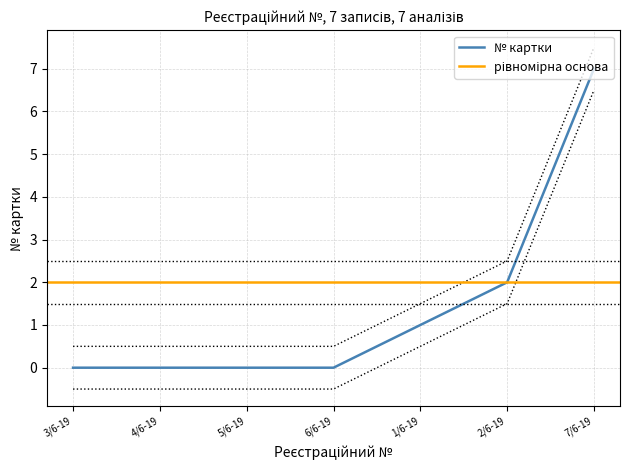

What is the label of the 3rd point from the right?

1/6-19